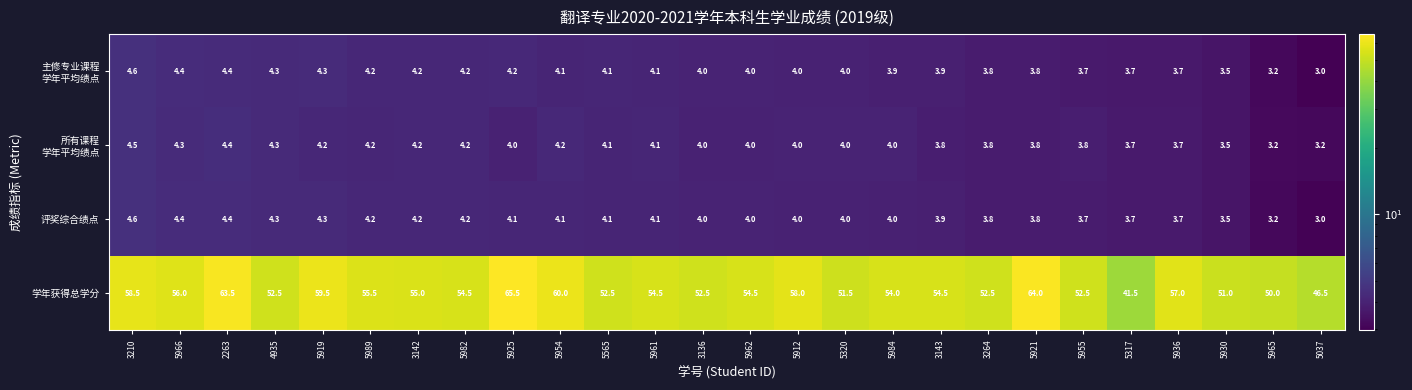

At which label does 评奖综合绩点 first exceed 4?

3210